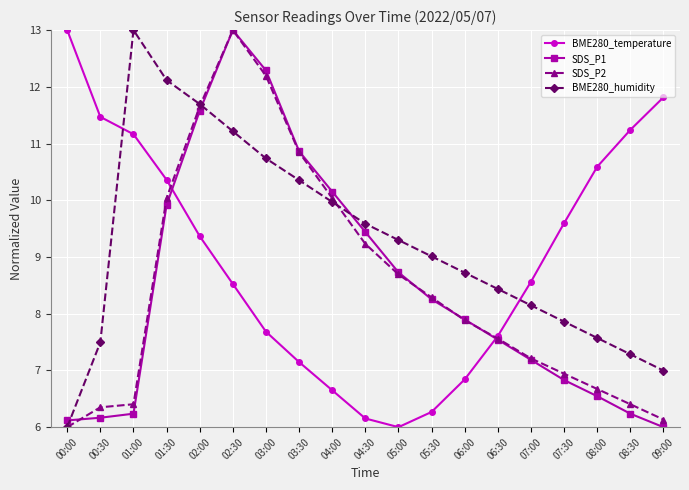

True or false: SDS_P1 has a value of 7.2 at 07:00.

True